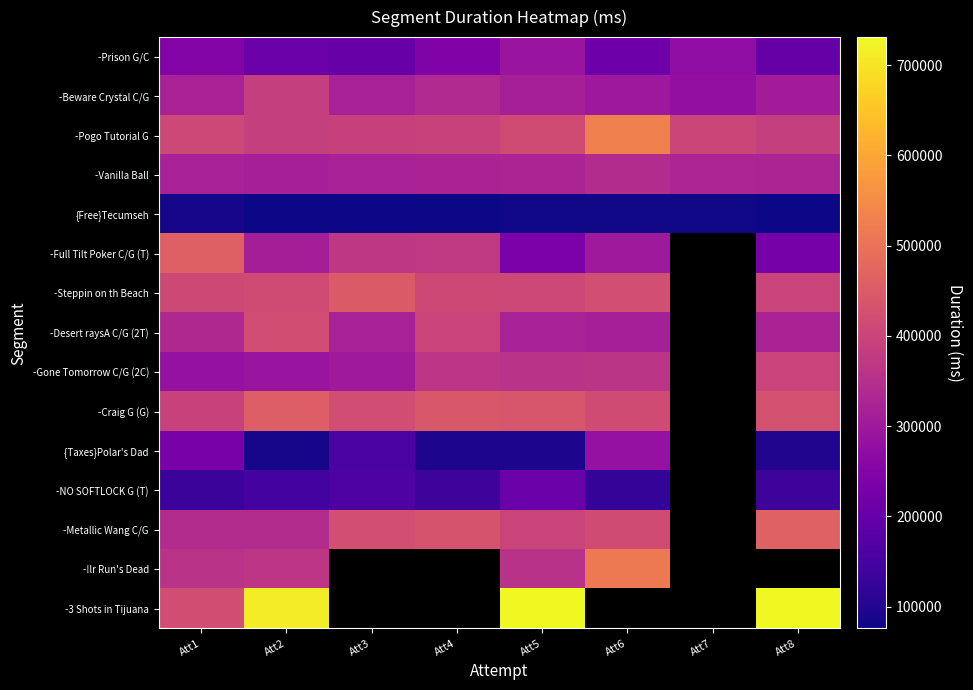

At which category is the sum across all series the highest?

Att5